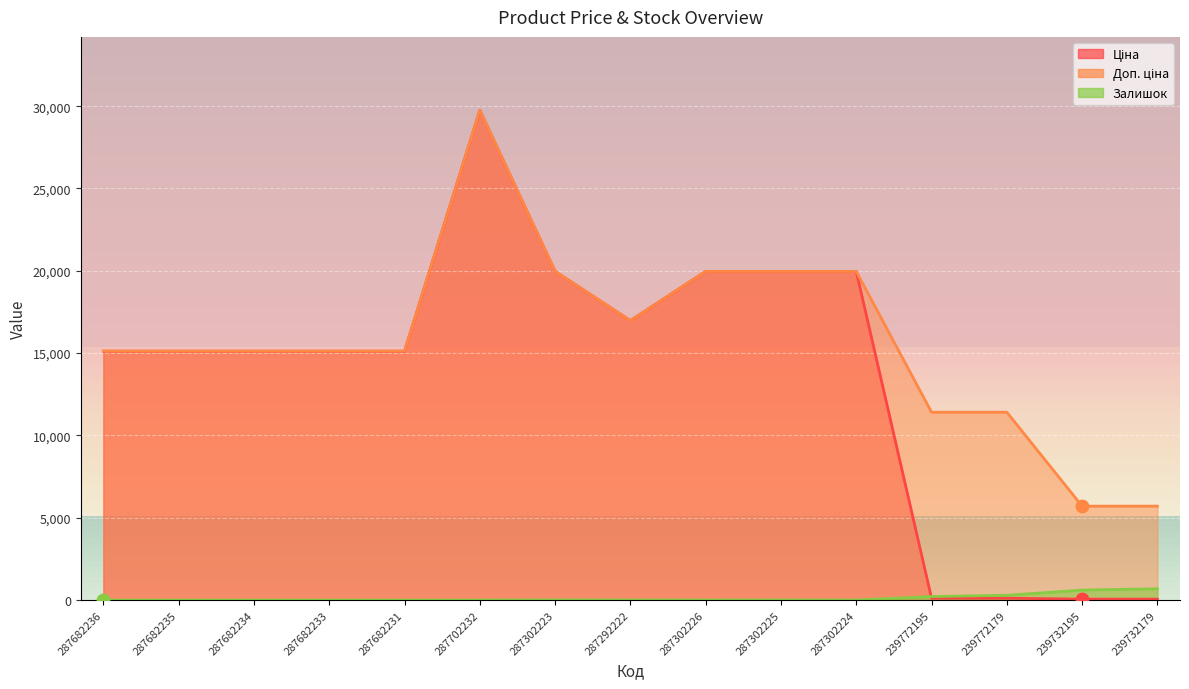

Is the value of Ціна at 287682233 greater than the value of Доп. ціна at 287302226?

No